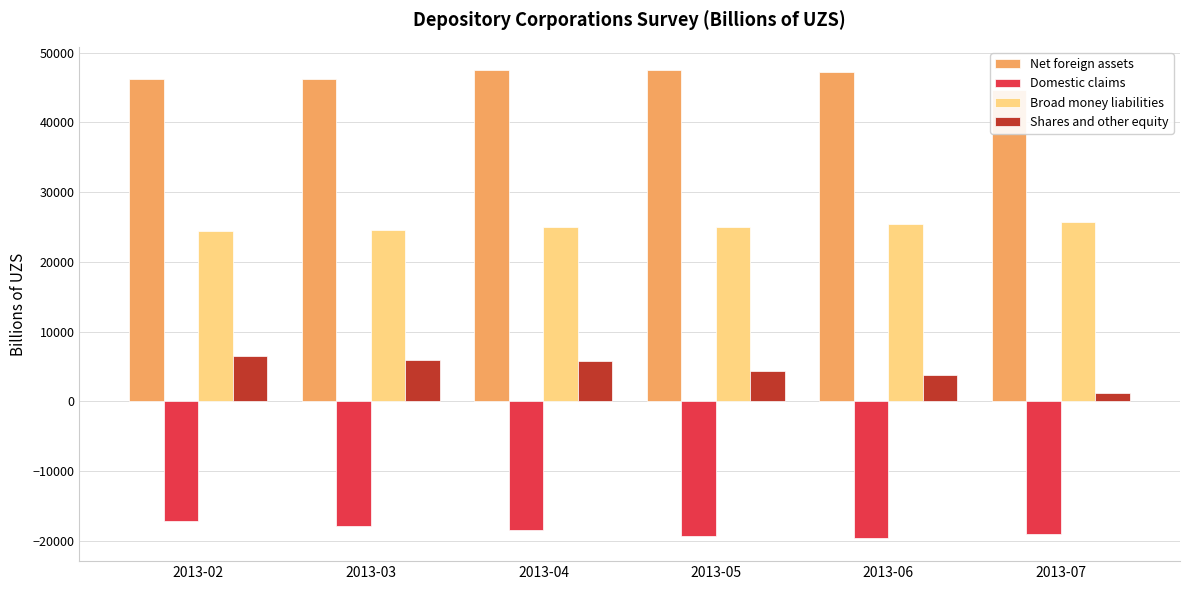

Between 2013-06 and 2013-04, which is larger?

2013-04